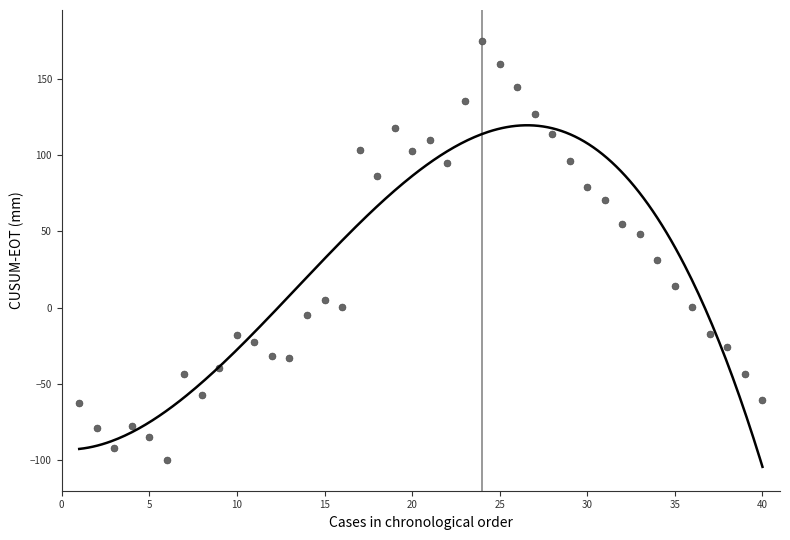

What Y value in the scatter plot is closest to 37?

31.1